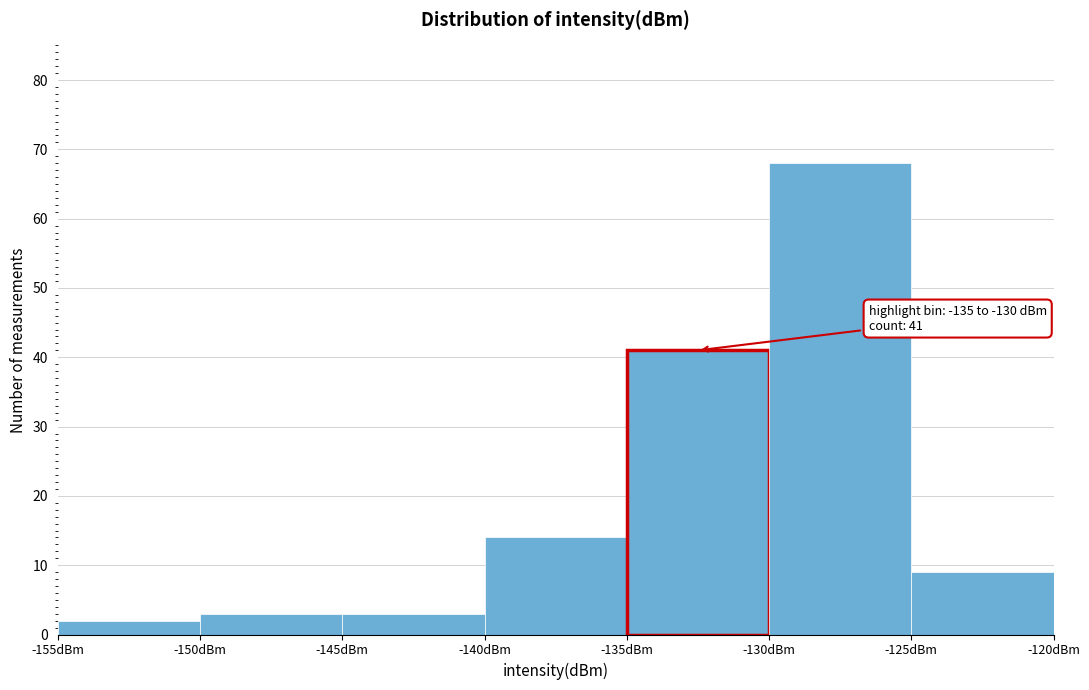

Over which range of the x-axis is the bar tallest?

-130 to -125